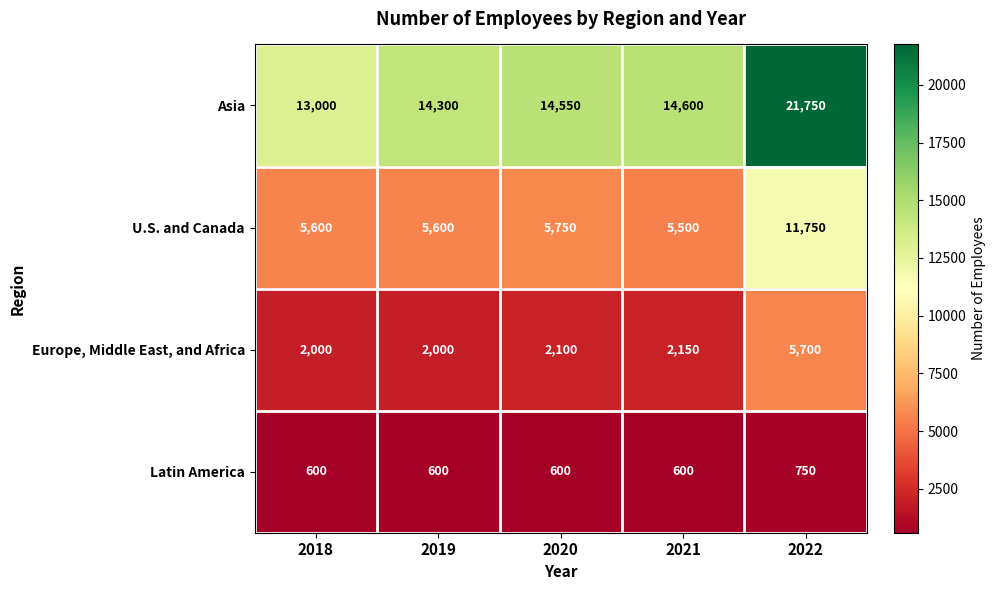

At which label is Asia closest to 17375?

2021